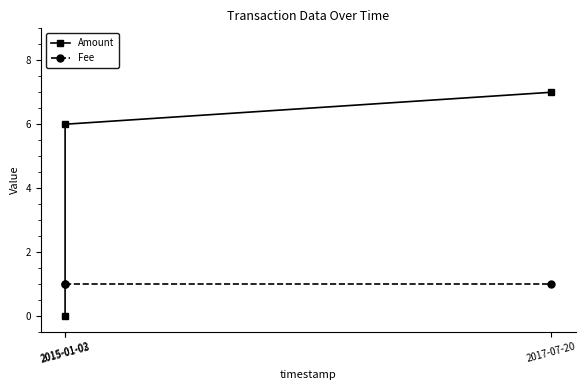

What is the highest value of the Fee series?

1